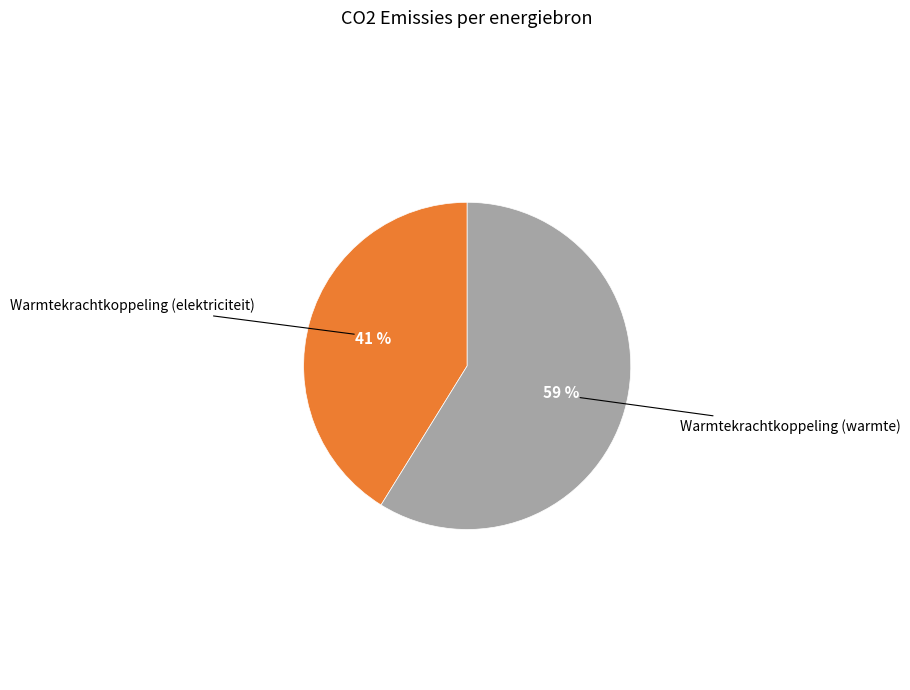

To the nearest percent, what is the average slice percentage?

50%